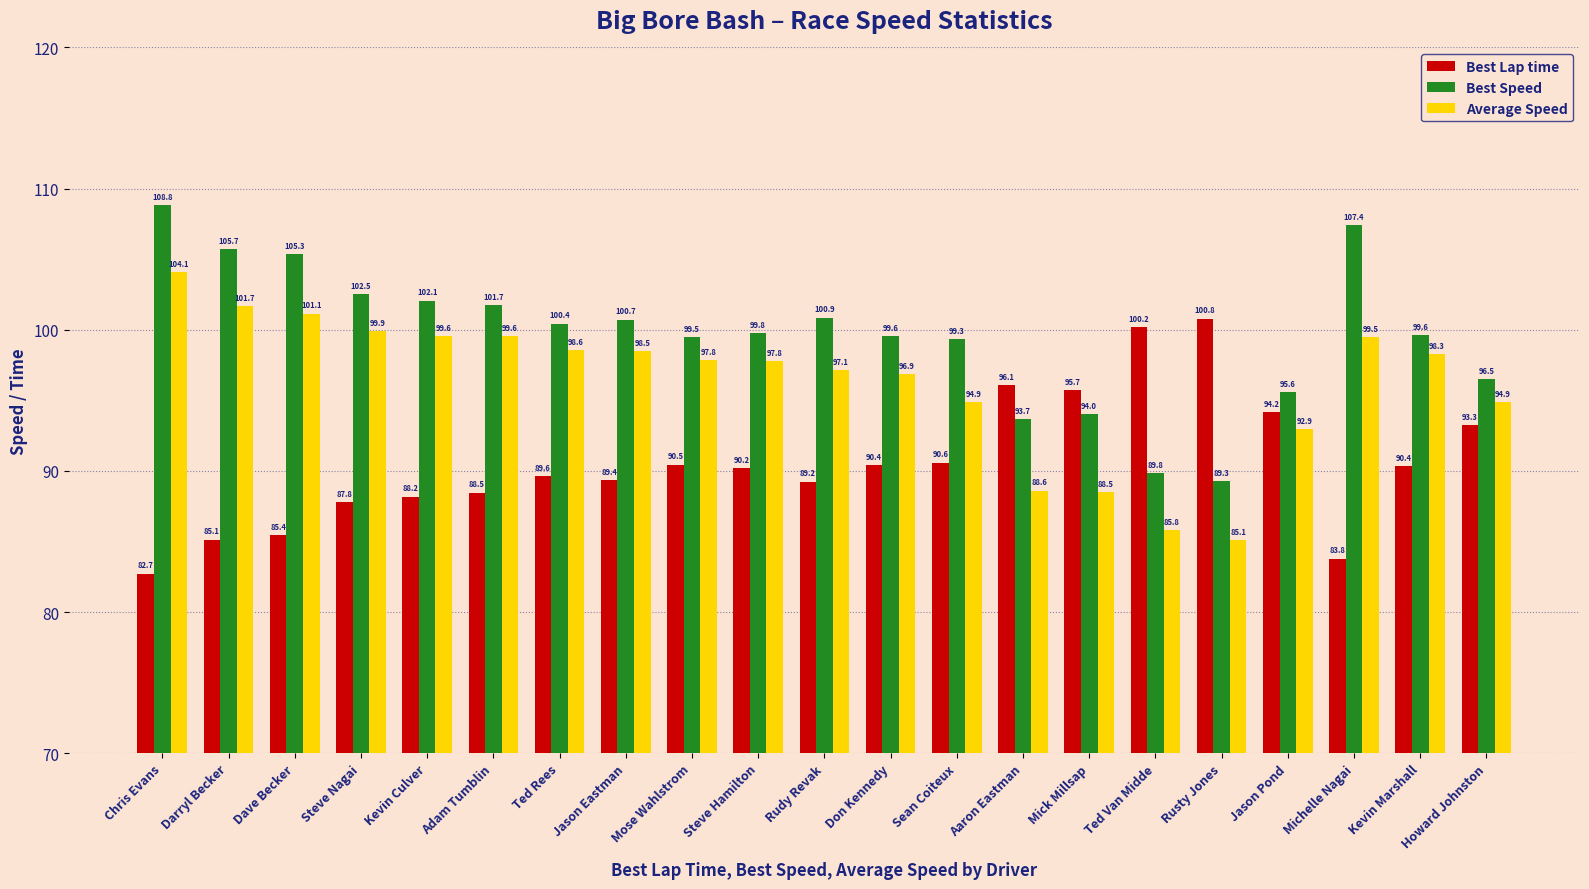

Which category has the lowest value across all series?

Chris Evans